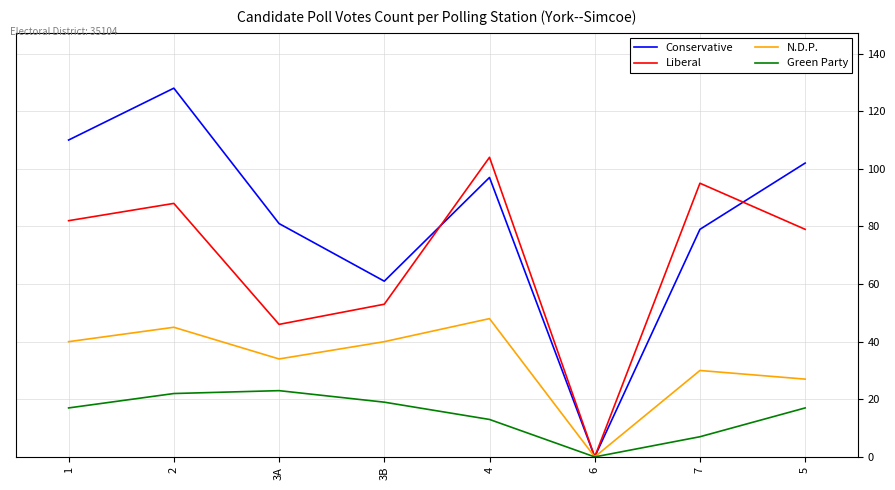

What is the approximate value of Conservative at 3A?

81